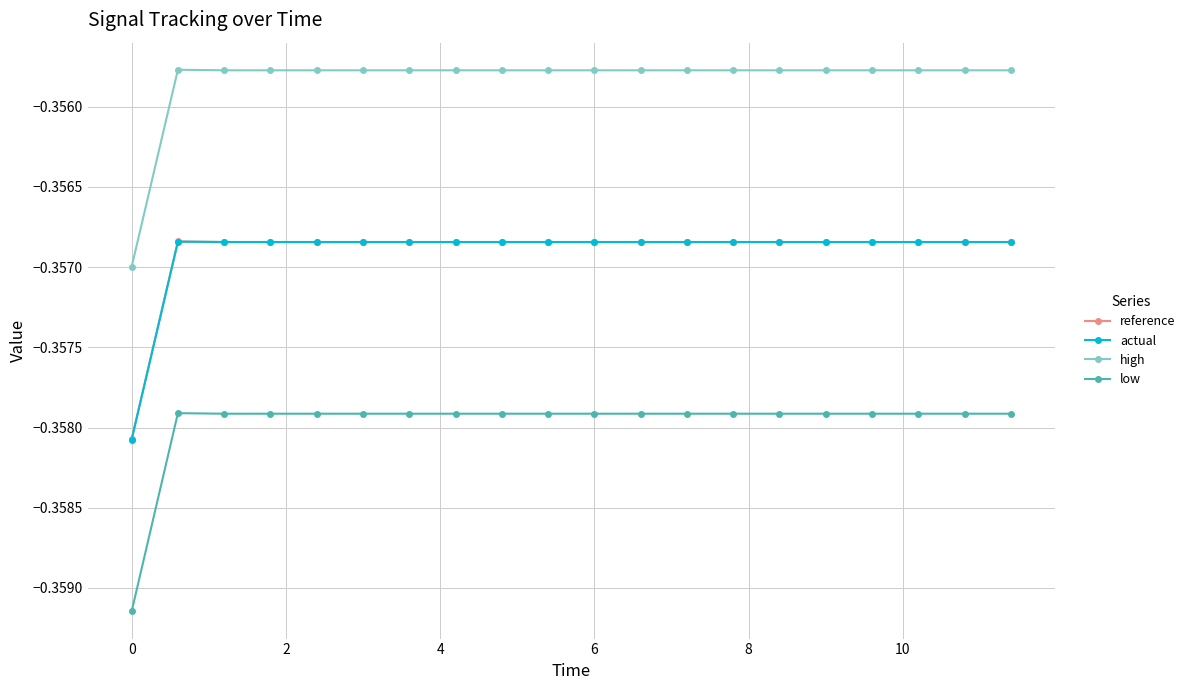

True or false: high and low intersect in this chart.

False